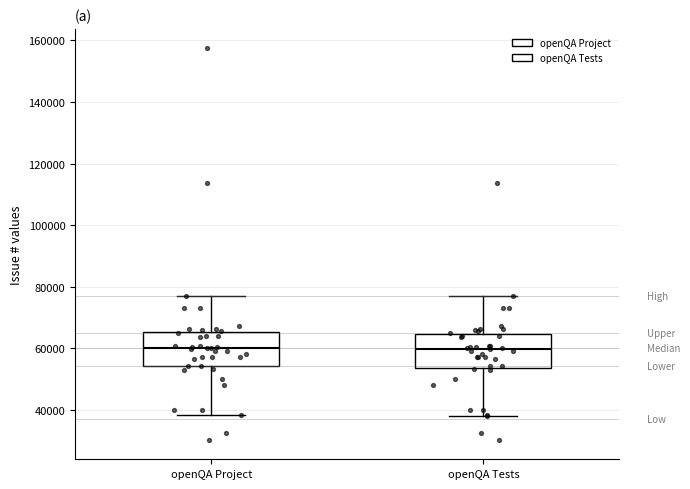

Reading left to right, read every box against the y-axis: the position of its median line, the range the box covers, and the ends of its whiskers. The values are not printed on the chart, so give them approximately, as read against the axis.

openQA Project: median 60000, box 54000 to 66000, whiskers 38000 to 76000
openQA Tests: median 60000, box 54000 to 64000, whiskers 38000 to 76000